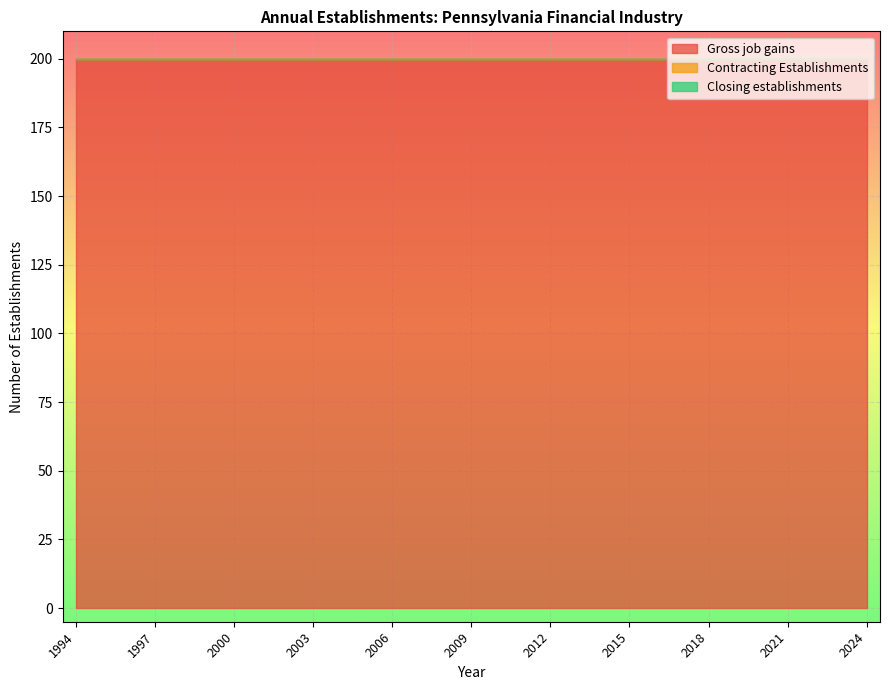

True or false: Gross job gains and Contracting Establishments cross at least once.

False